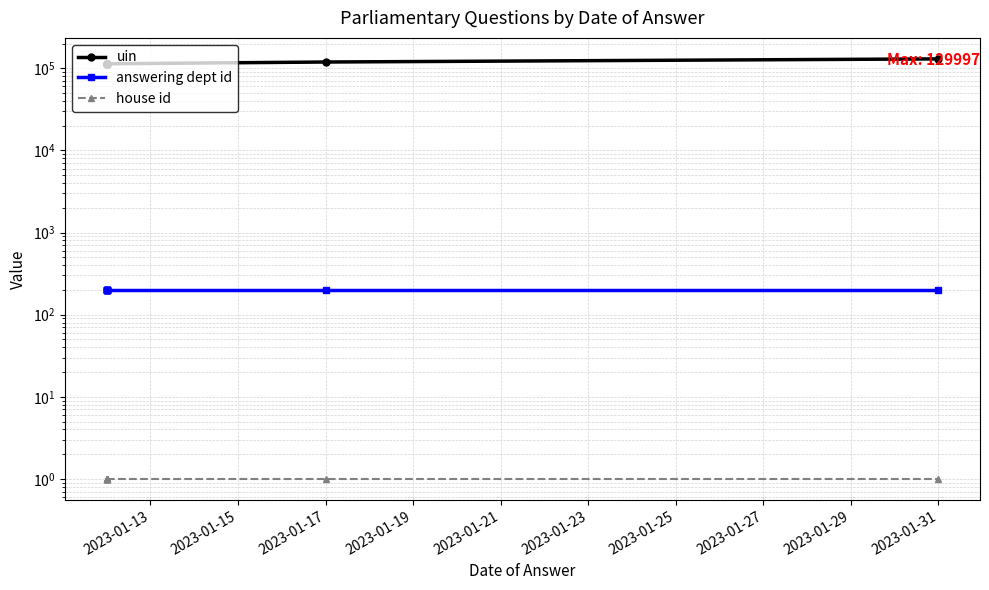

What is the sum of the house id values at 2023-01-19 and 2023-01-27?

2